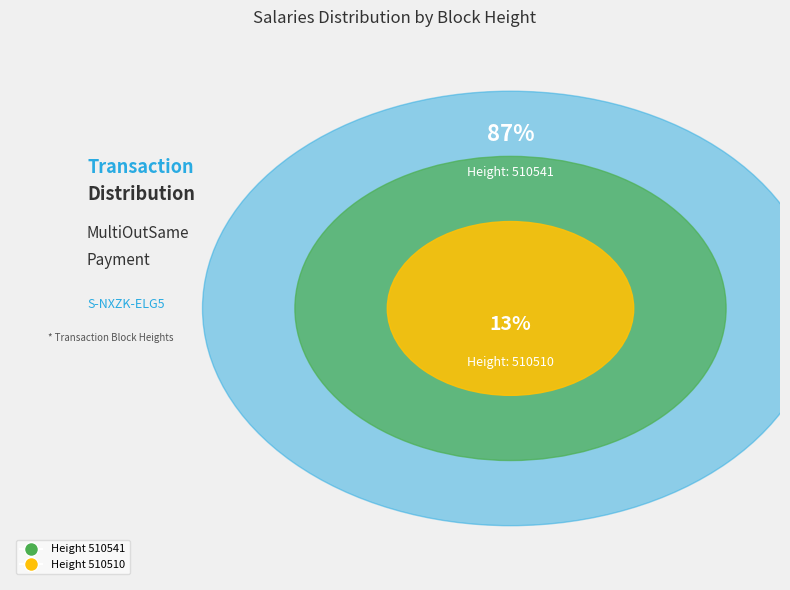

Is it true that 510510 is 26% of the pie?

False